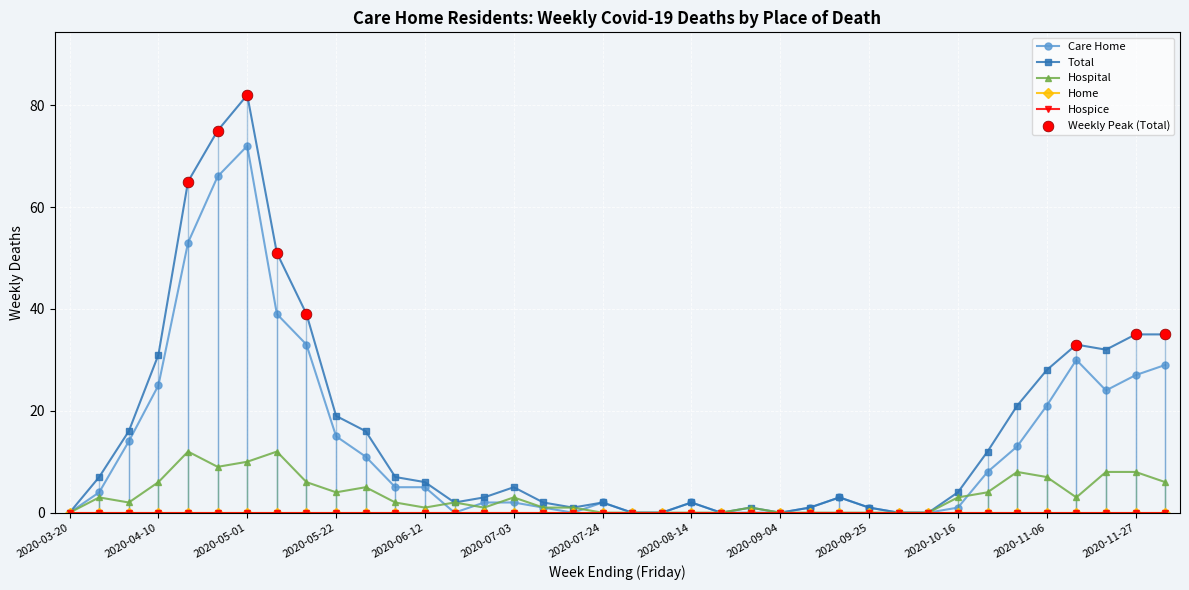

Does the chart have visible grid lines?

Yes